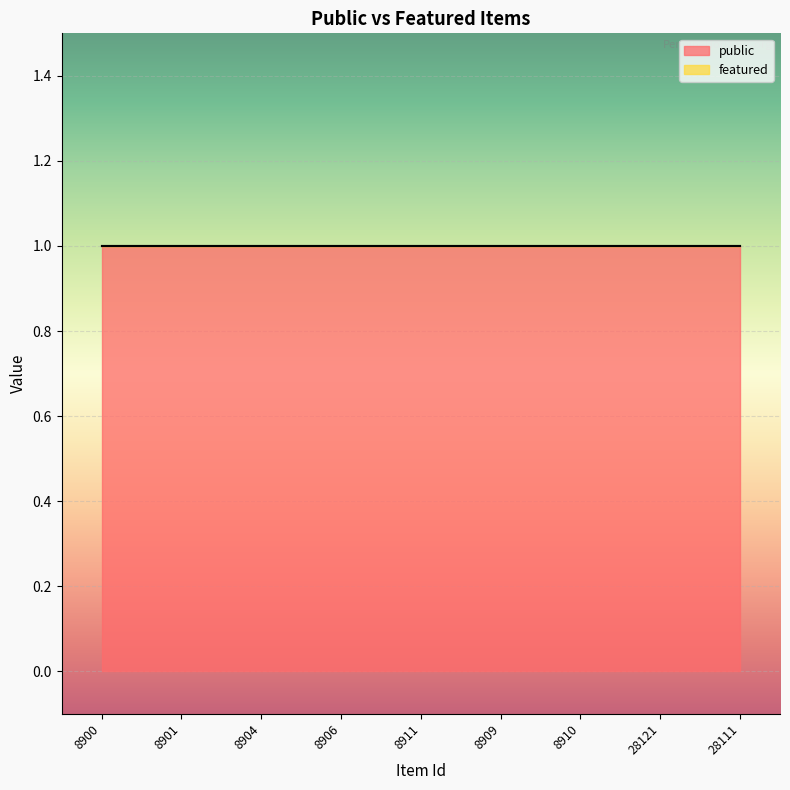

What is the total value across all series at 28111?

1